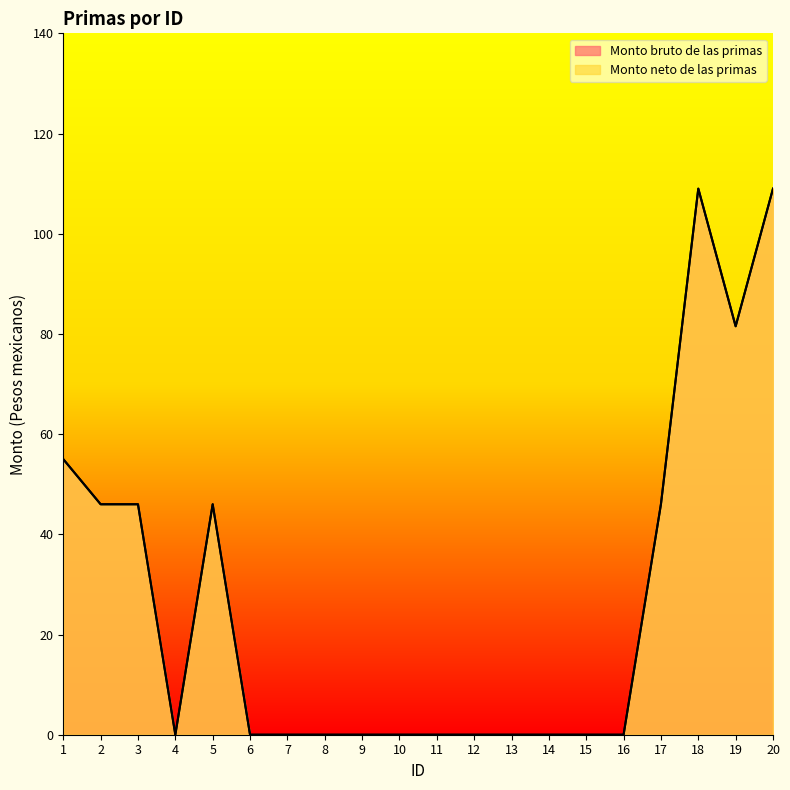

At which label is Monto neto de las primas closest to 54?

1